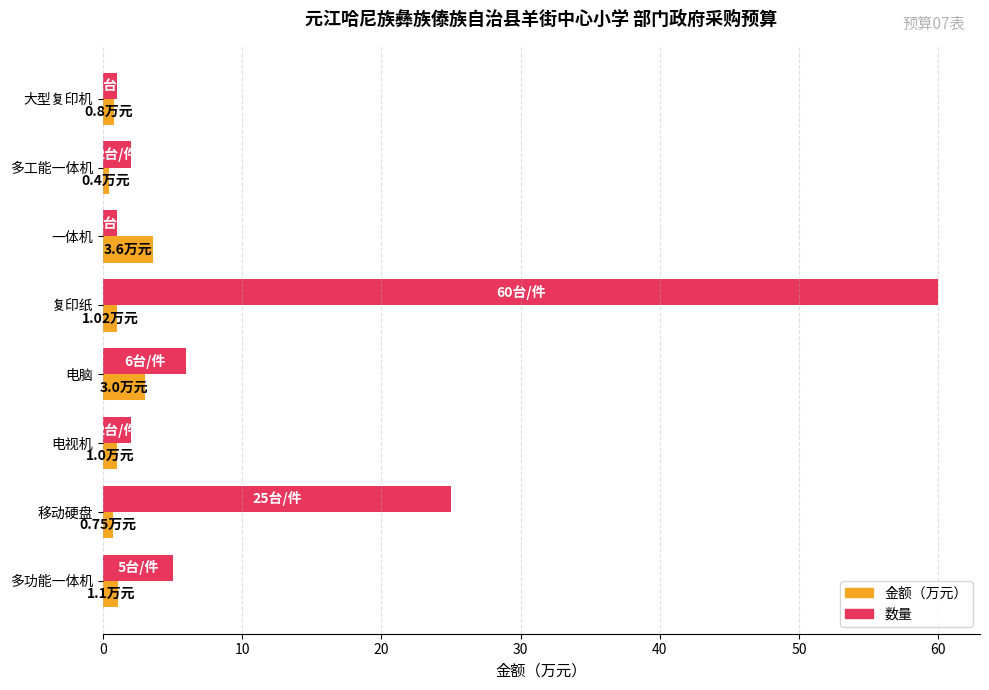

What is the sum of all 数量 values?

102.0